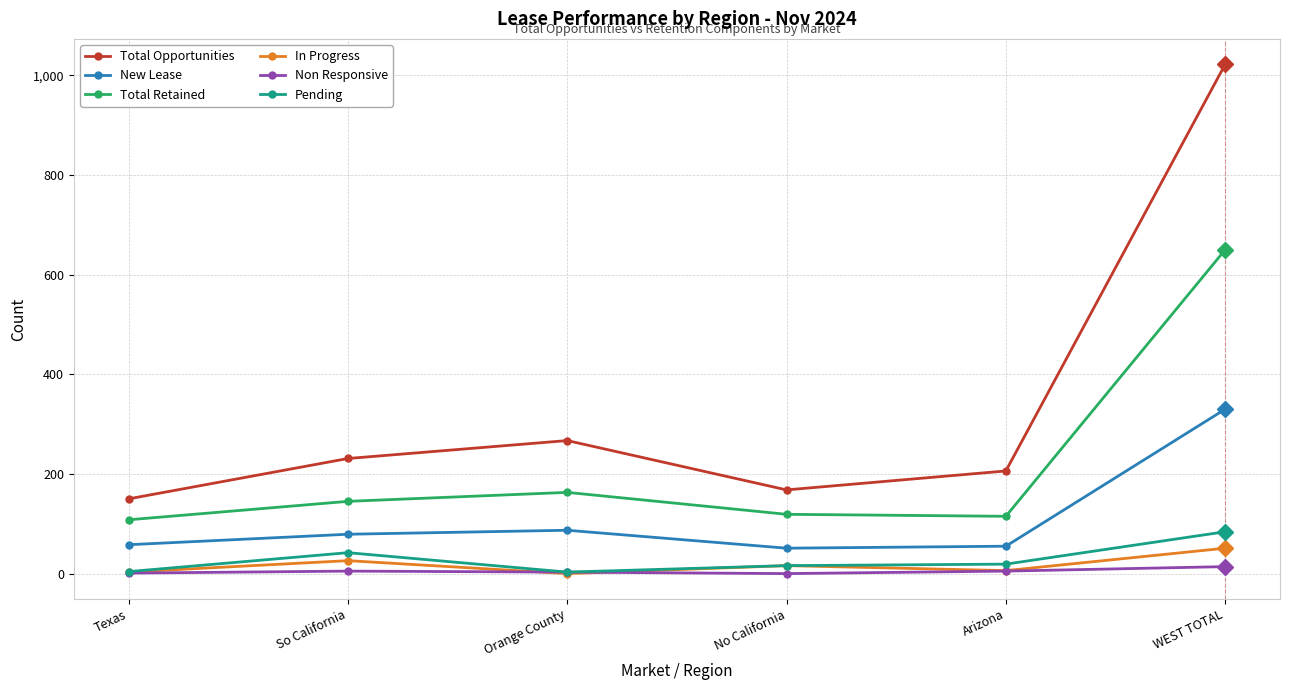

Where does the Pending series first go above 19?

So California